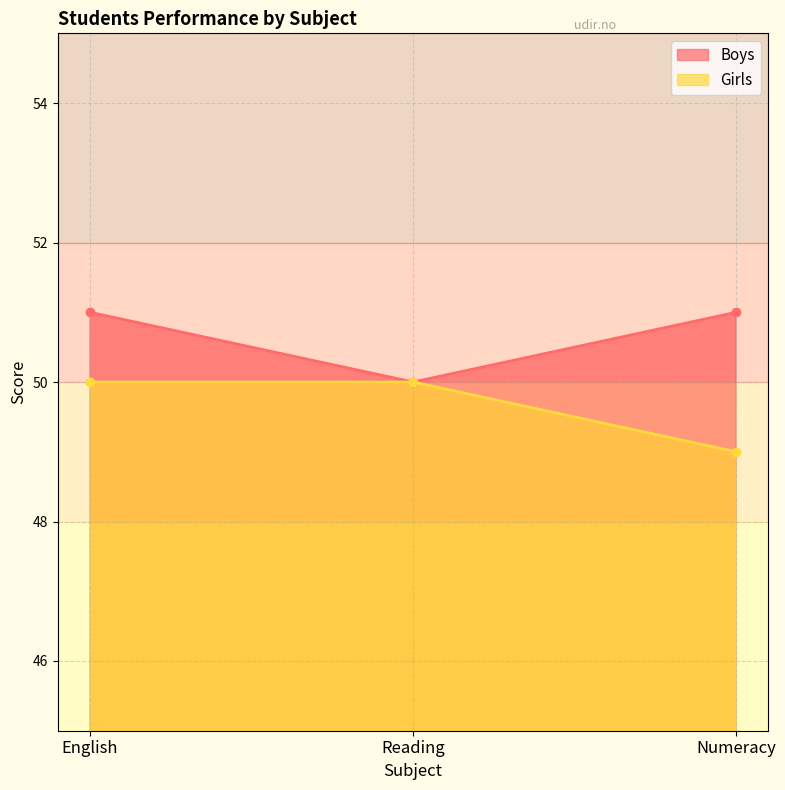

What is the difference between the highest and lowest values at English?

1